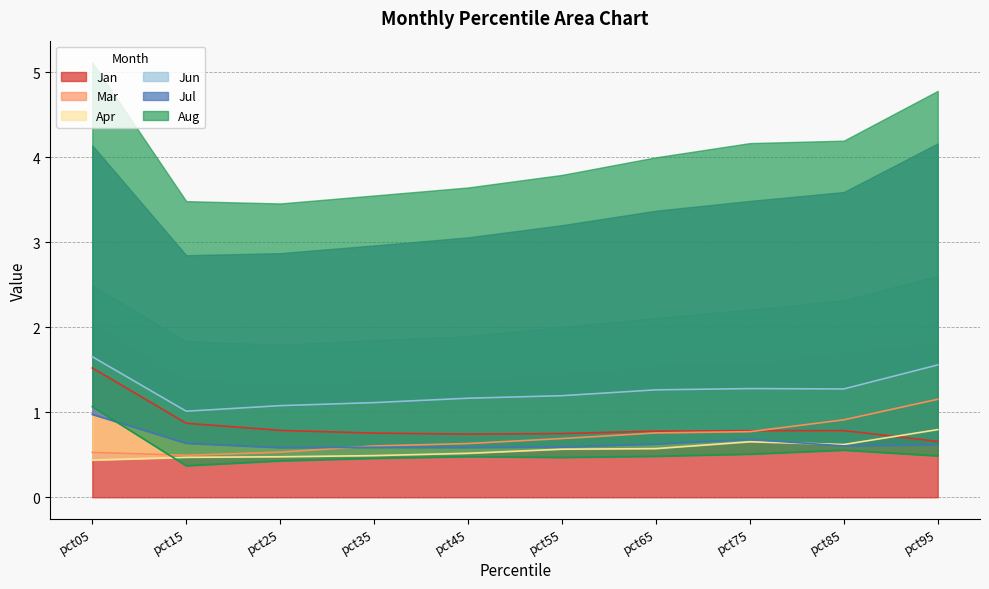

What are all the series names shown in the legend?

Jan, Mar, Apr, Jun, Jul, Aug